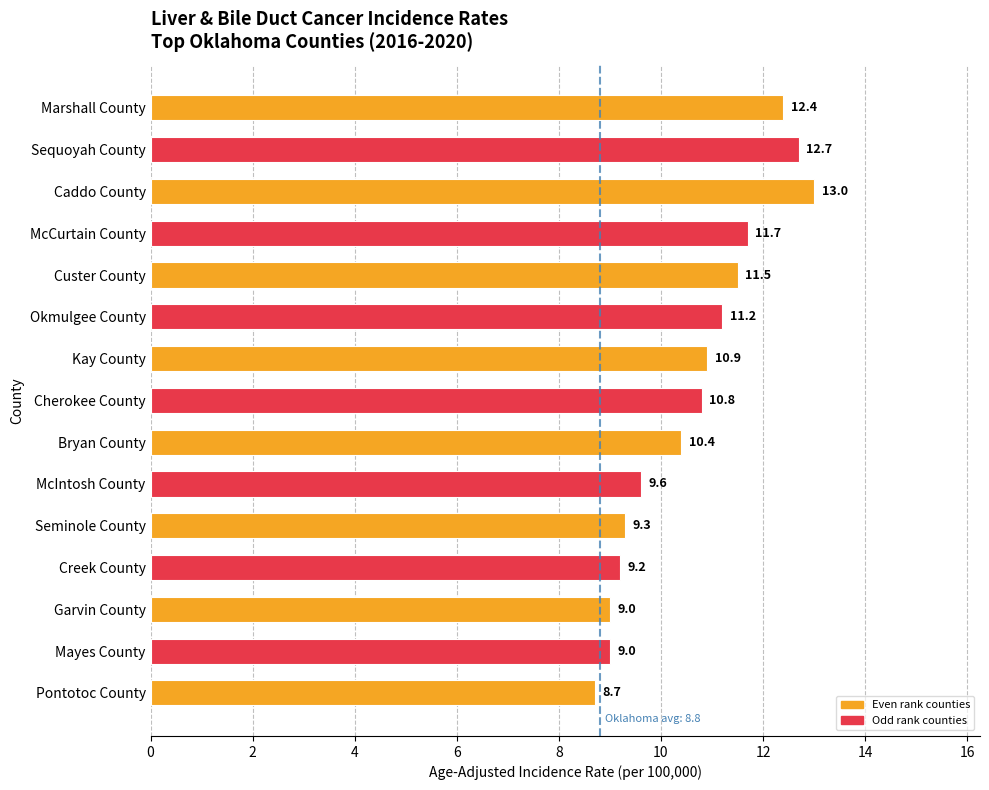

What is the change in value from Sequoyah County to Okmulgee County?

-1.5